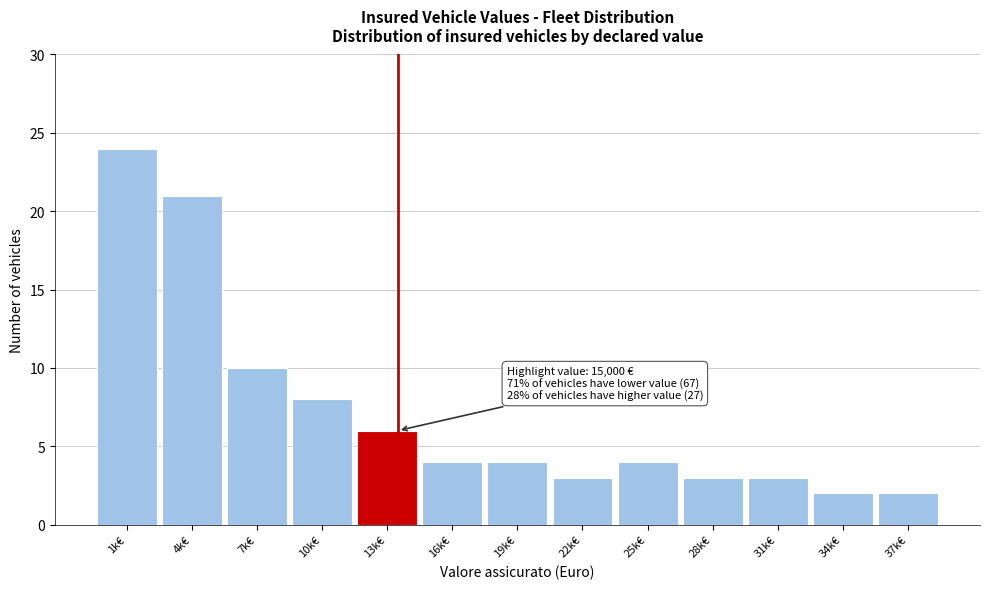

Reading right to left, extract all data points from this chart.

37k€=2	34k€=2	31k€=3	28k€=3	25k€=4	22k€=3	19k€=4	16k€=4	13k€=6	10k€=8	7k€=10	4k€=21	1k€=24